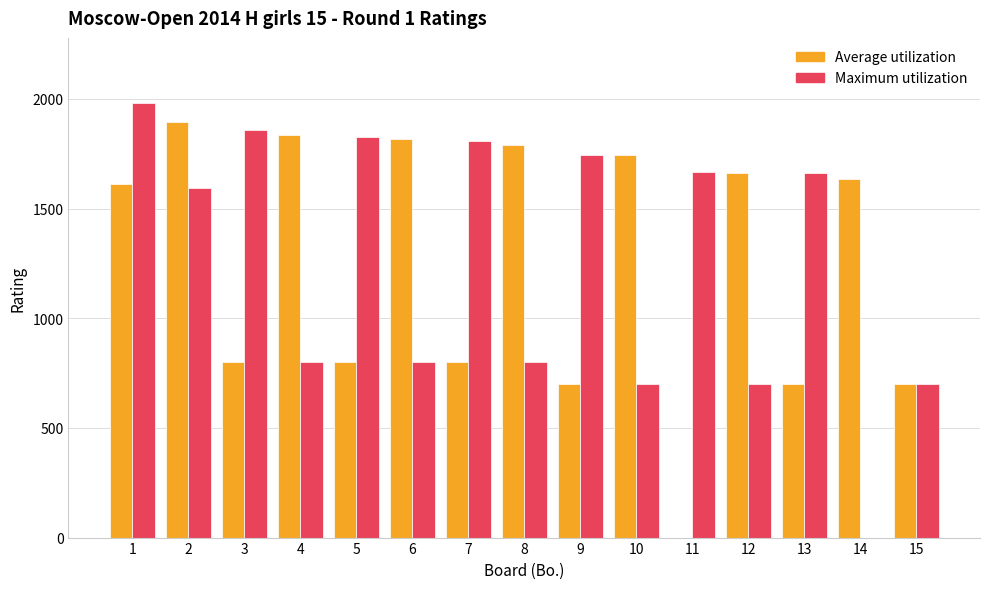

The value of Maximum utilization at 9 is 1072. True or false?

False